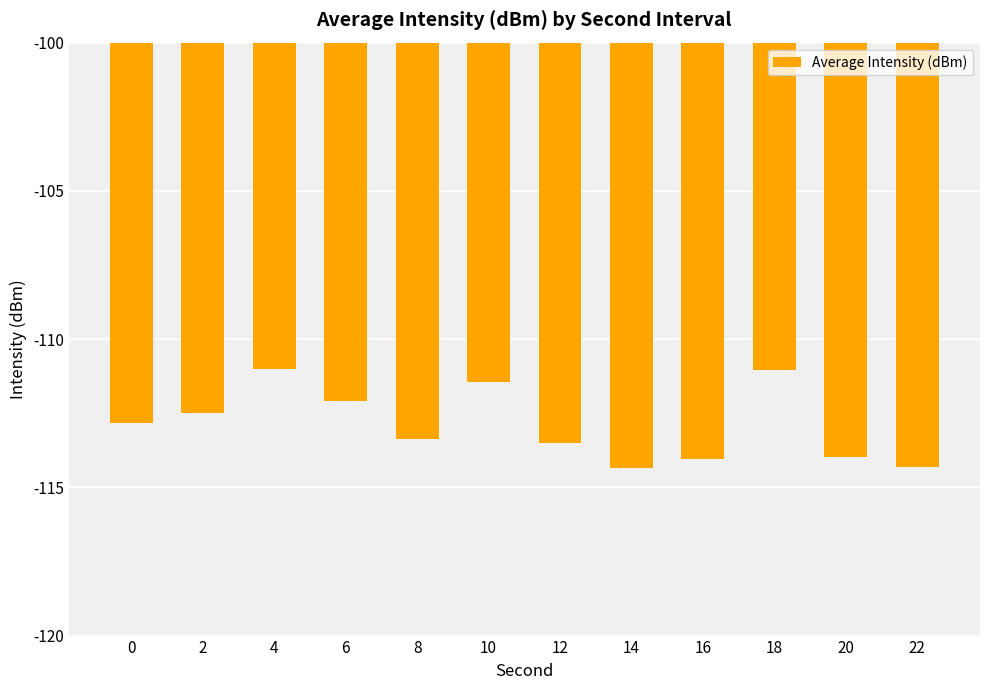

What is the greatest value displayed?

-111.0